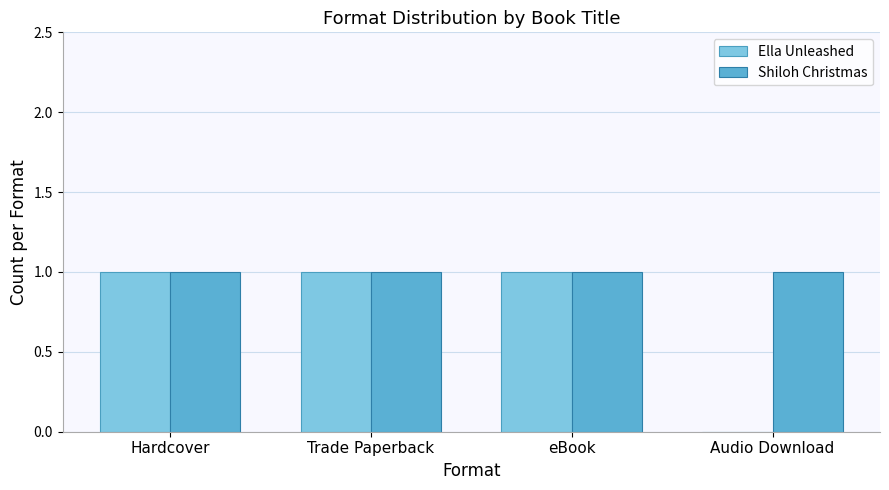

True or false: Ella Unleashed has a value of 2 at Hardcover.

False